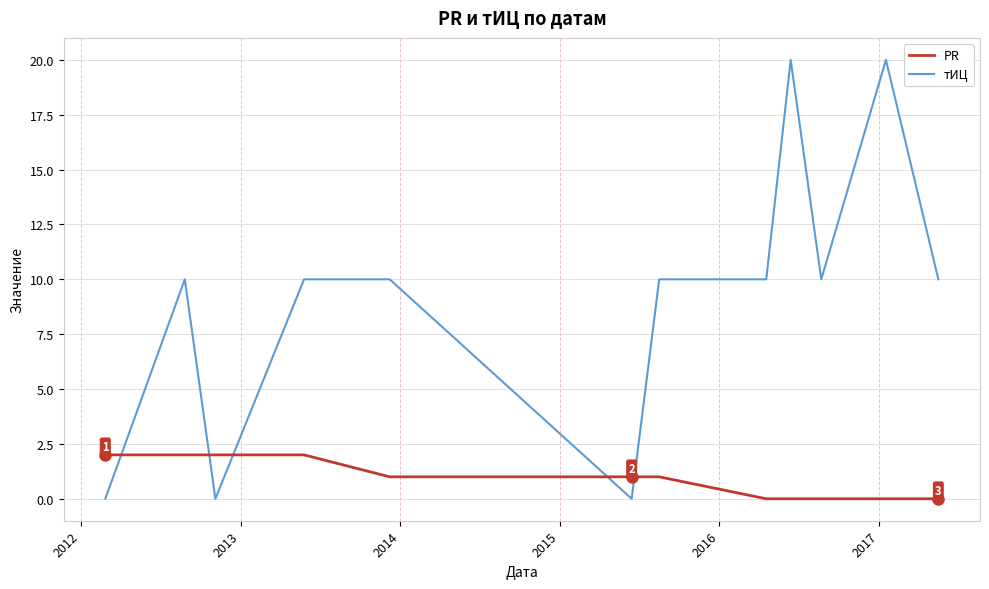

Reading left to right, transcribe all the data shown in this chart.

PR: 2	2	2	2	1	1	1	0	0	0	0	0
тИЦ: 0	10	0	10	10	0	10	10	20	10	20	10